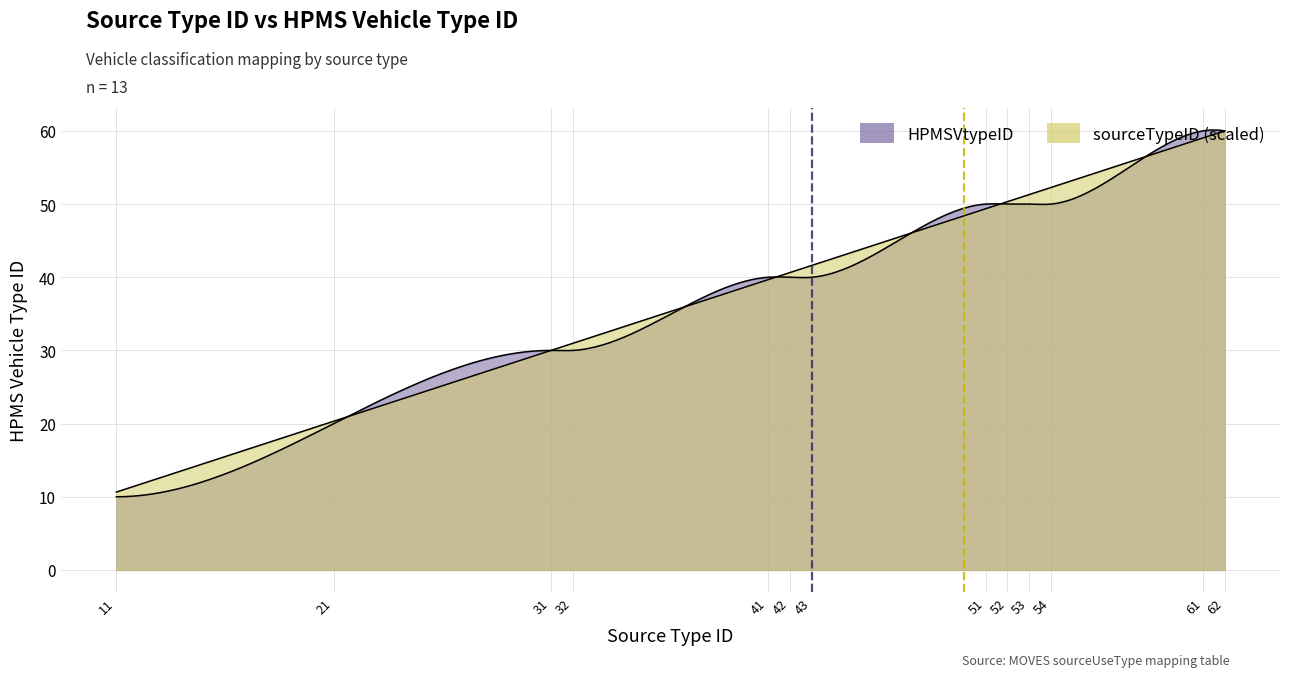

The value at 42 is 27. True or false?

False